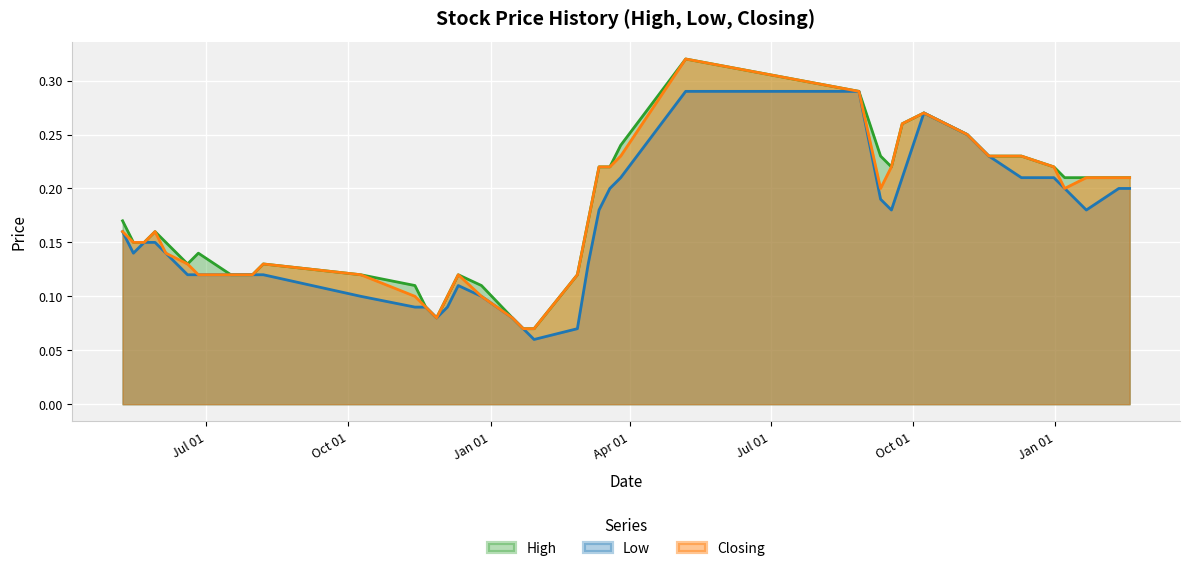

True or false: High and Closing intersect in this chart.

False